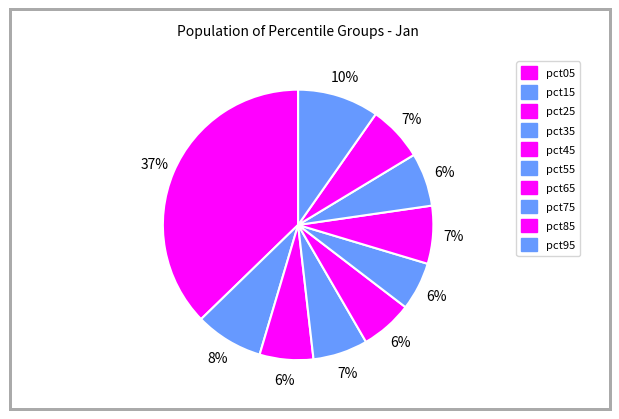

What percentage is the pct05 slice, to the nearest percent?

37%